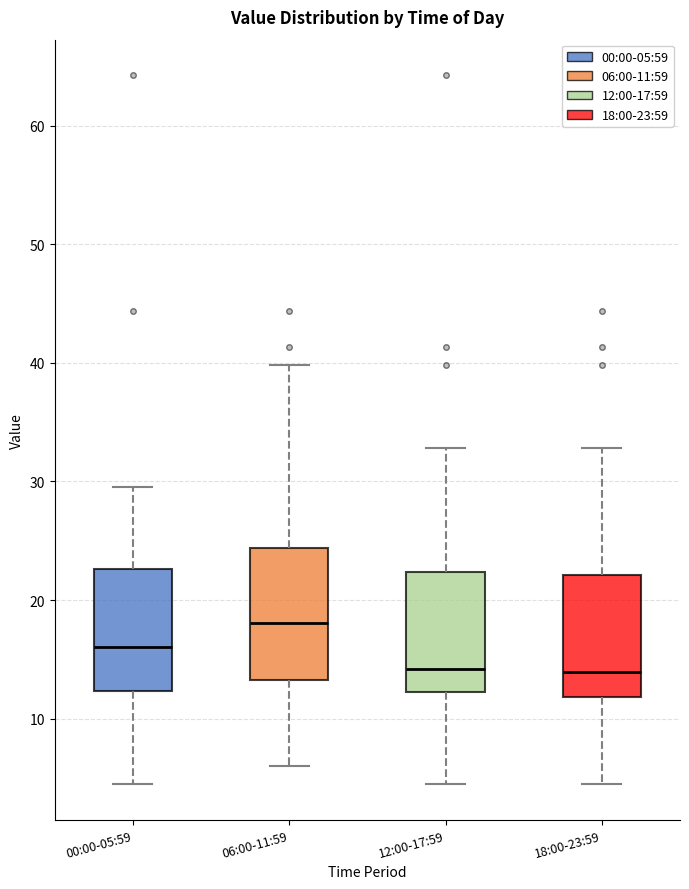

Where does the lower whisker of the box for 18:00-23:59 end on the y-axis? The values are not printed on the chart, so give them approximately, as read against the axis.

4